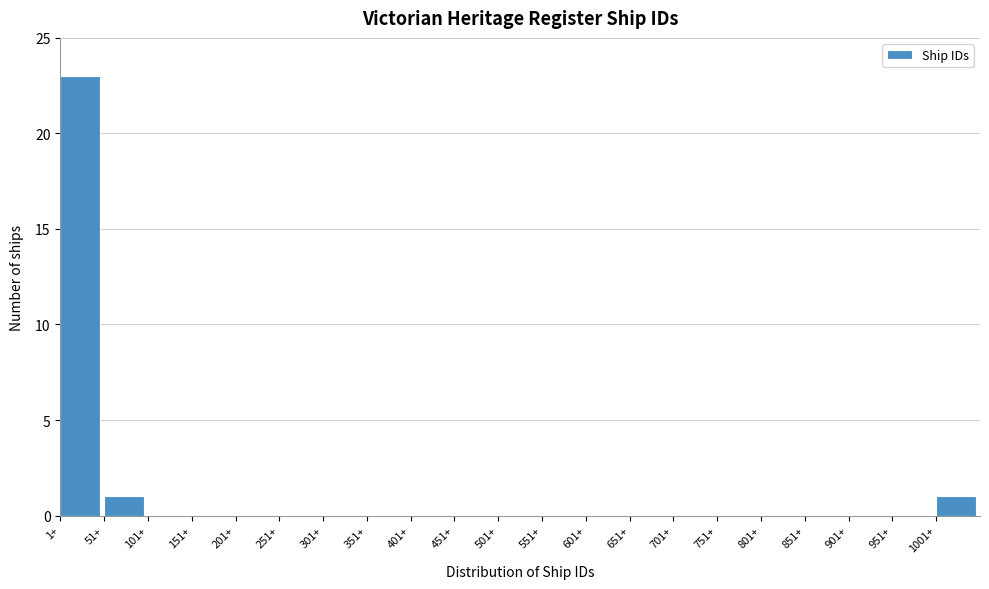

What is the height of the bar covering 1 to 51 on the x-axis? Neither the bar edges nor the heights are printed on the chart, so give them approximately, as read against the axes.

23